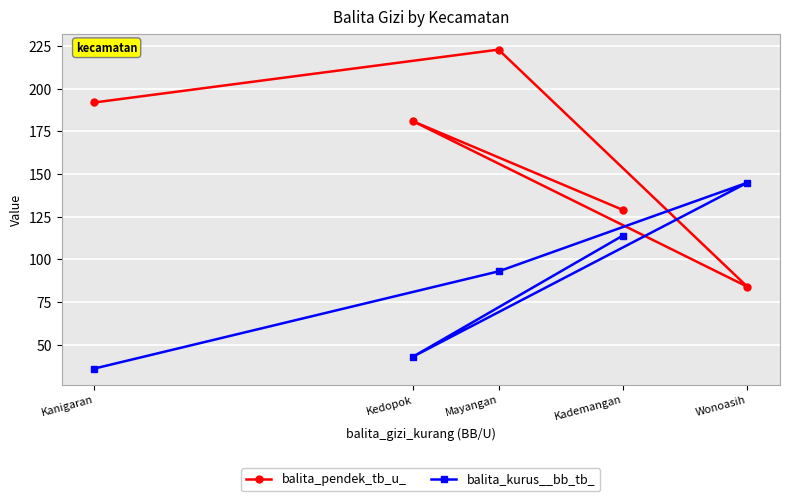

How many lines are shown in the chart?

2